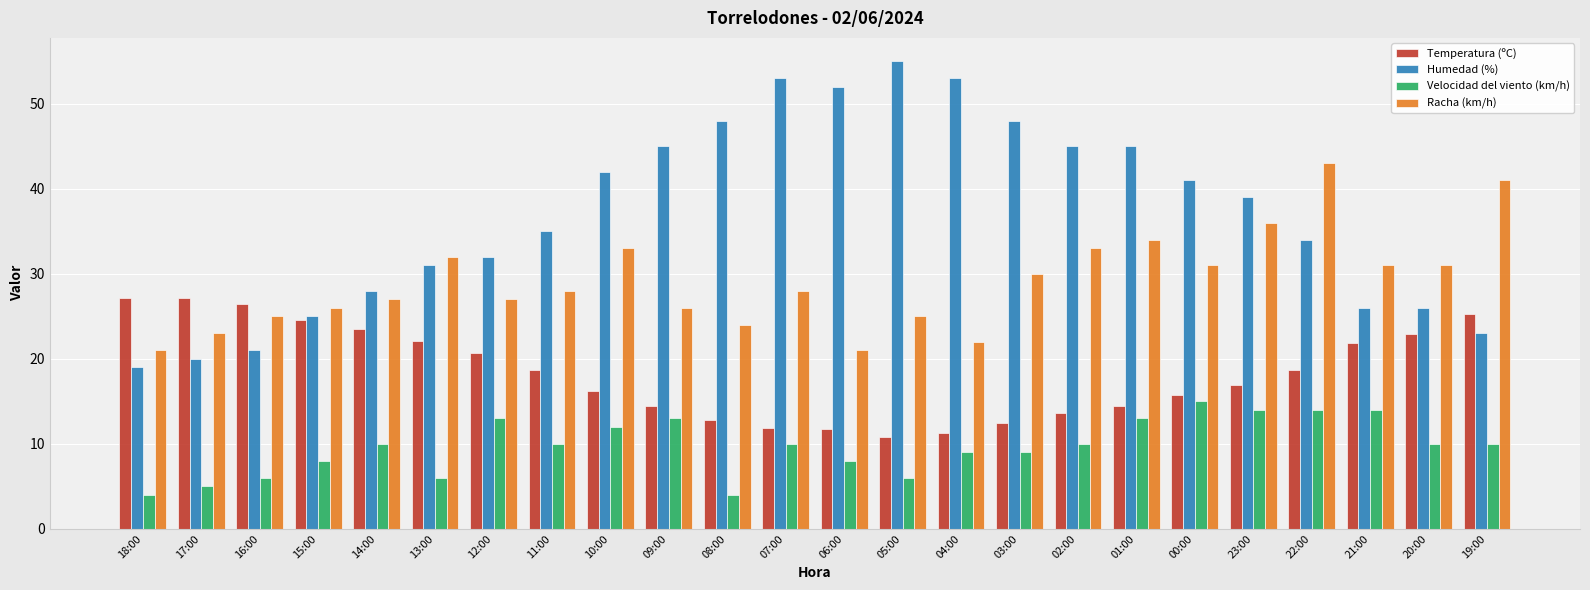

Which series has the widest spread of values?

Humedad (%)